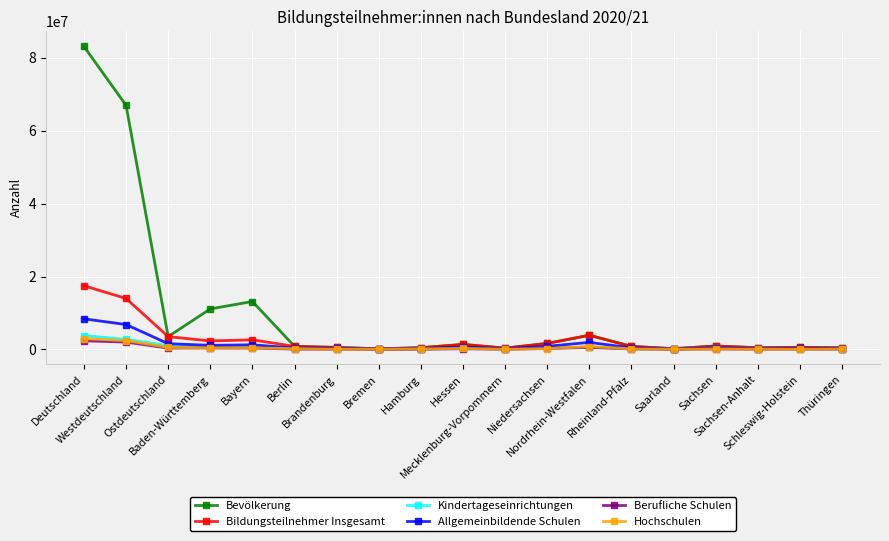

In Berufliche Schulen, how many points are higher than both neighbors (excluding endpoints)?

5